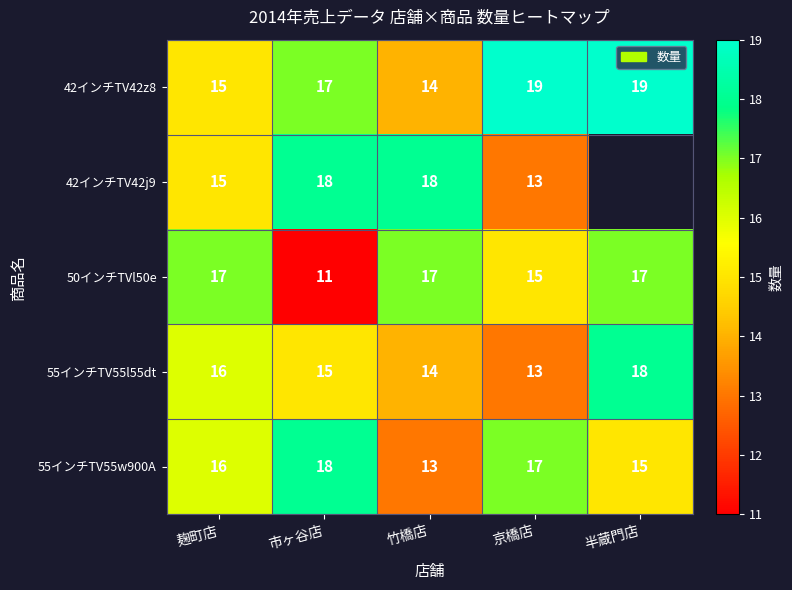

Which series changed the most between 市ヶ谷店 and 竹橋店?

50インチTVl50e